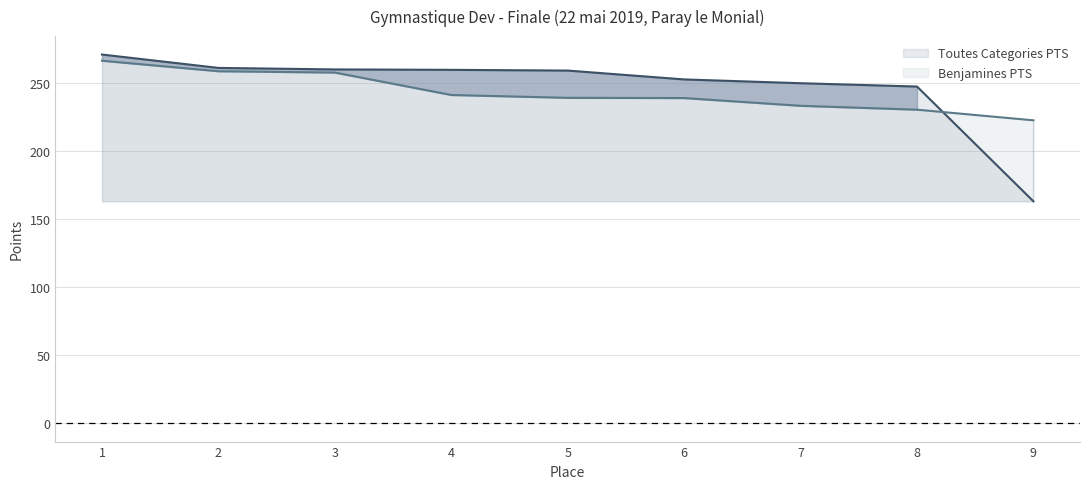

At which label does Toutes Categories PTS reach its minimum?

9